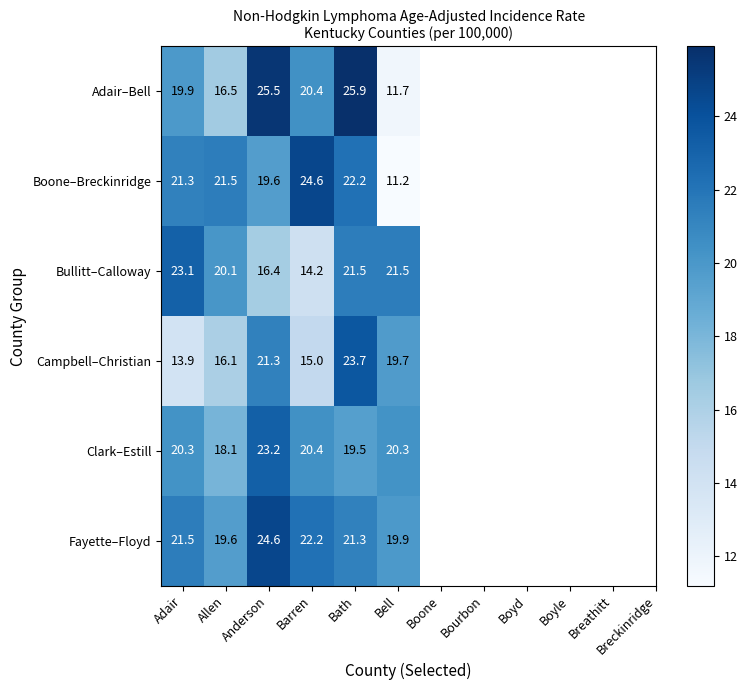

What value does the Fayette–Floyd series have at Allen?

19.6